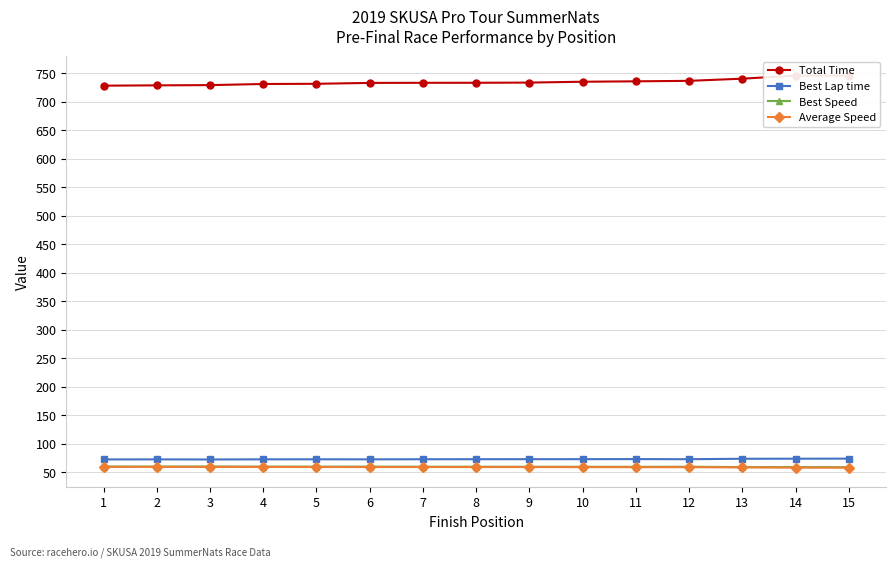

What is the smallest value displayed?

57.9